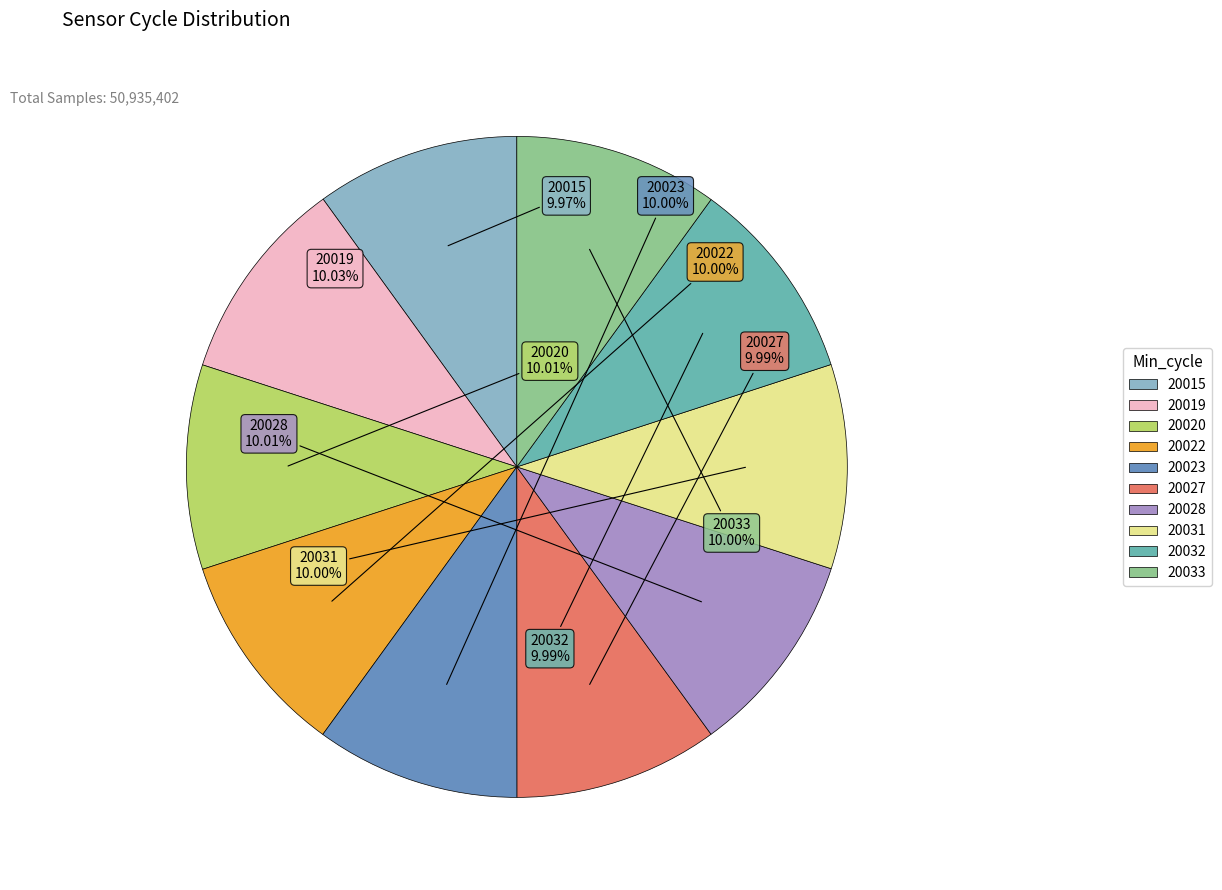

Approximately how many times larger is the value at 20033 compared to 20031?

1.0